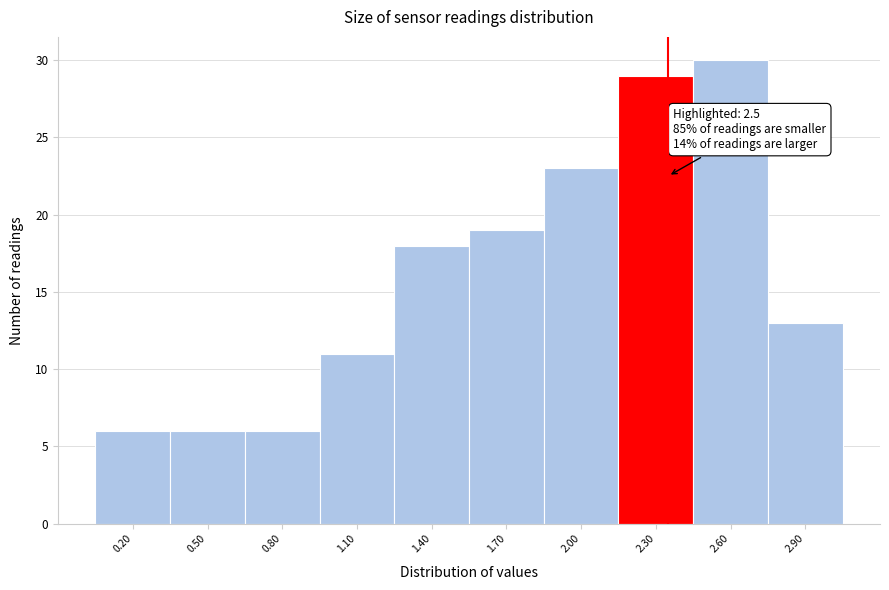

Reading left to right, what are all the values shown in this chart?

0.20=6	0.50=6	0.80=6	1.10=11	1.40=18	1.70=19	2.00=23	2.30=29	2.60=30	2.90=13